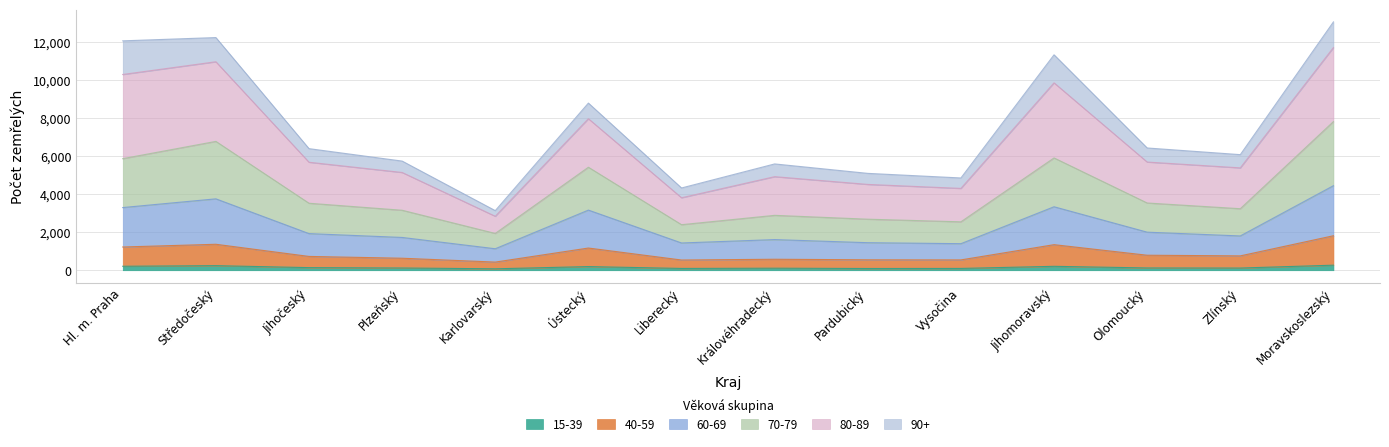

What are all the series names shown in the legend?

15-39, 40-59, 60-69, 70-79, 80-89, 90+